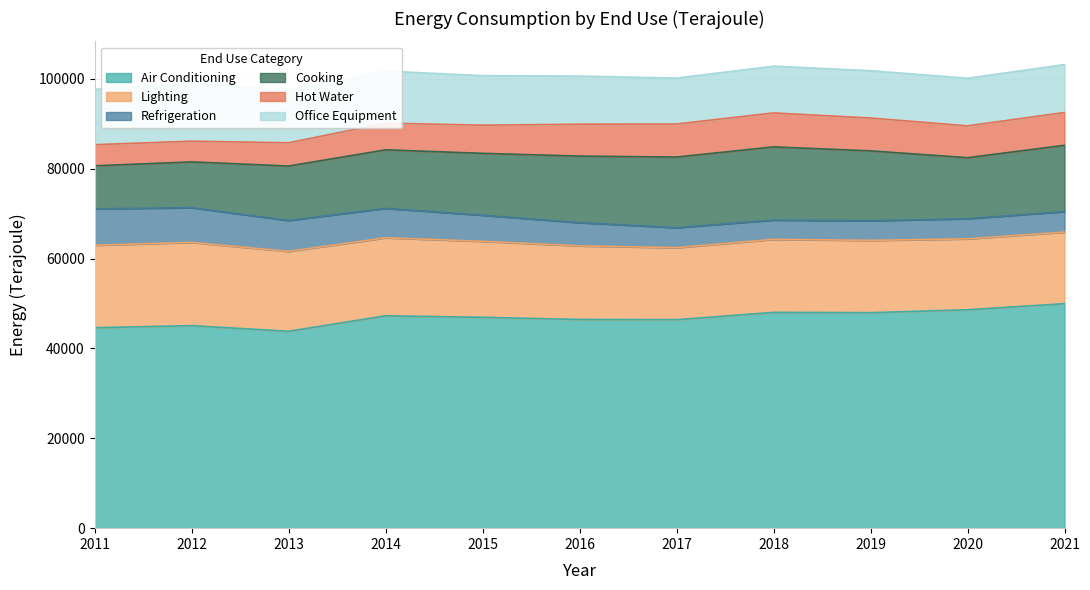

What is the average value of the Air Conditioning series?

46828